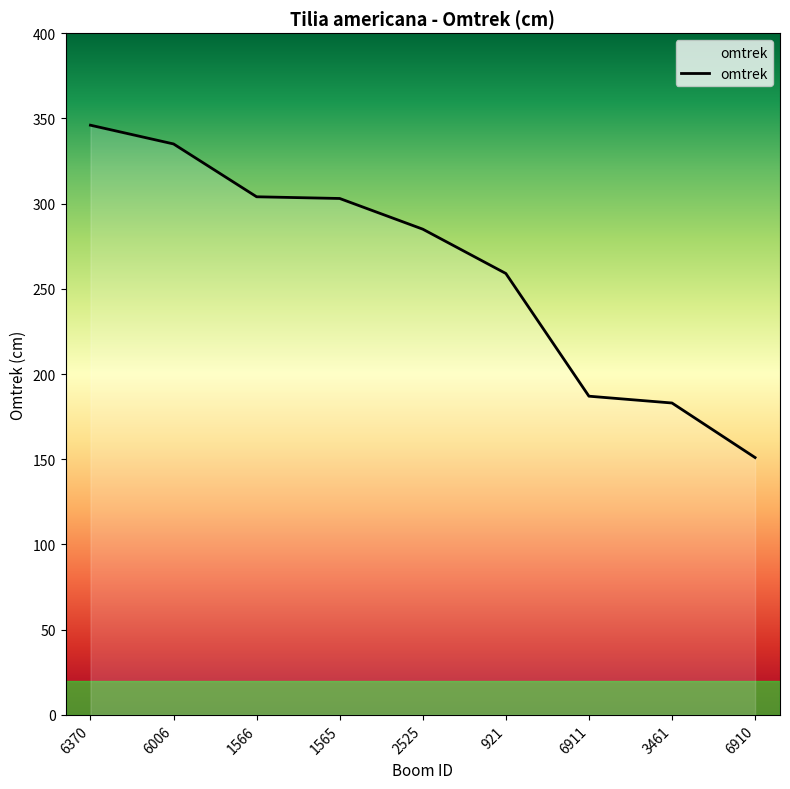

The chart shows a value of 187 at 1565. True or false?

False